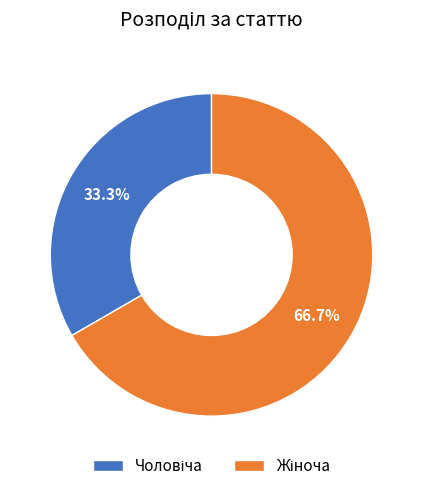

To the nearest percent, what is the average slice percentage?

50%